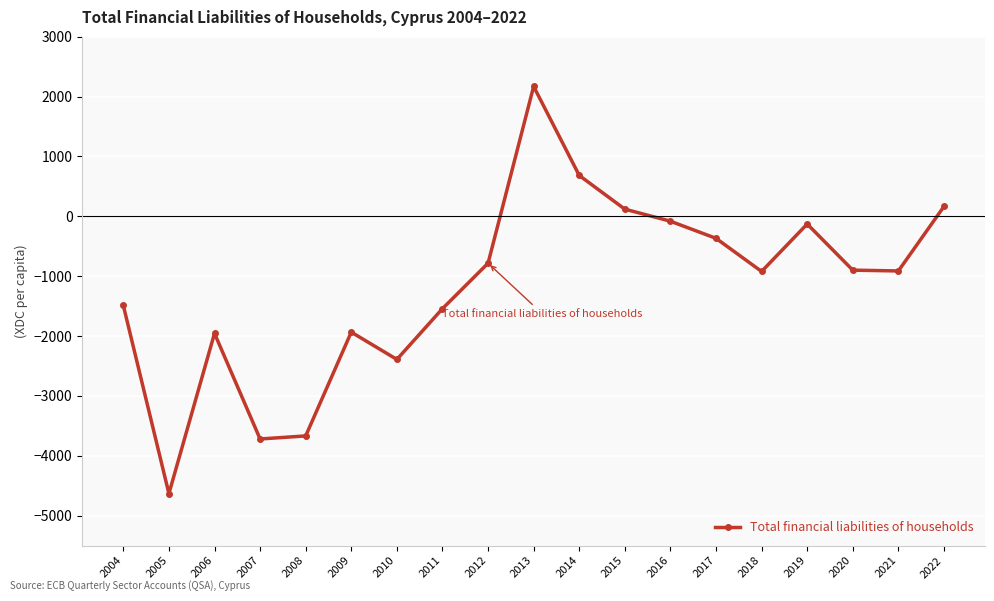

How many values are above zero?

4